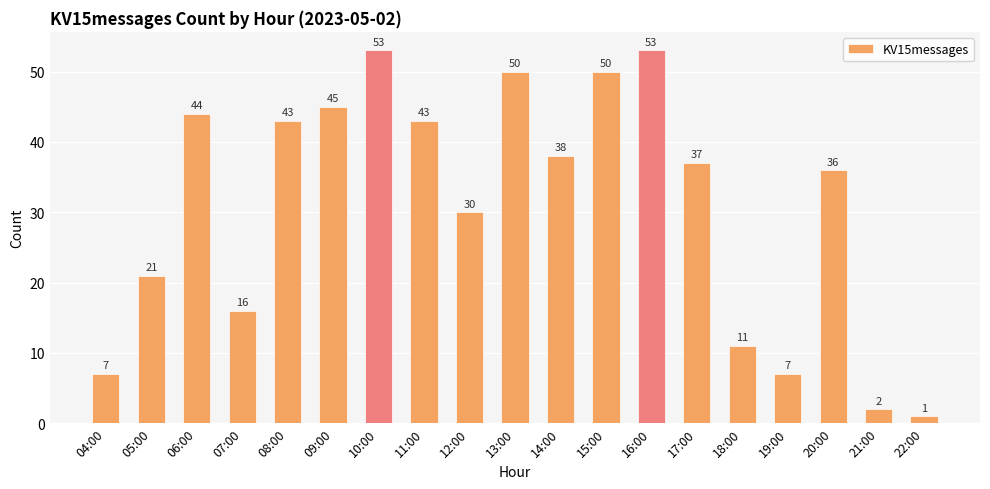

Reading left to right, list all the values displayed in this chart.

7	21	44	16	43	45	53	43	30	50	38	50	53	37	11	7	36	2	1